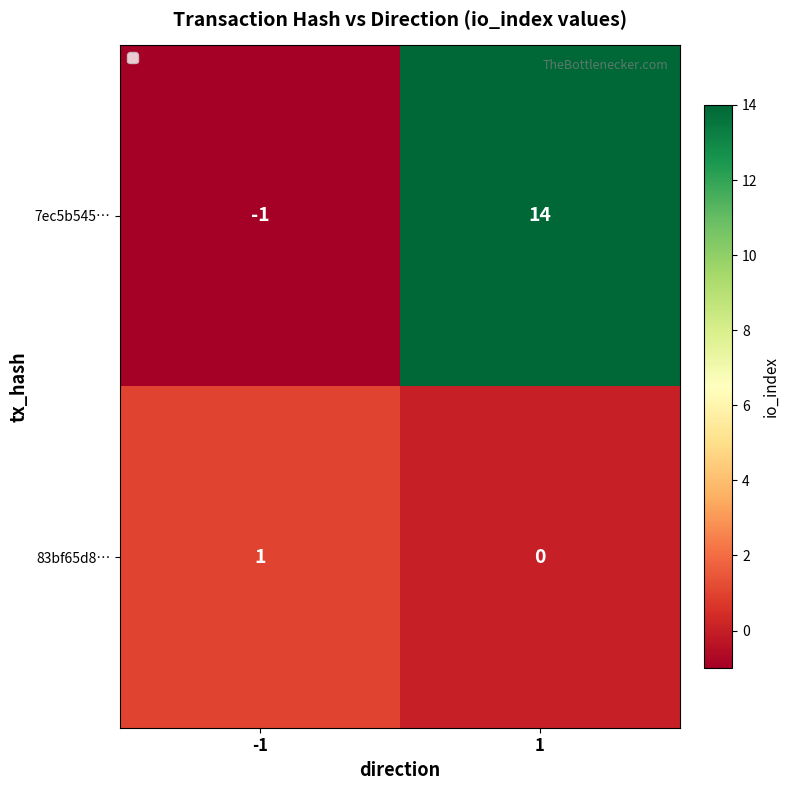

Which series changed the most between -1 and 1?

7ec5b545…